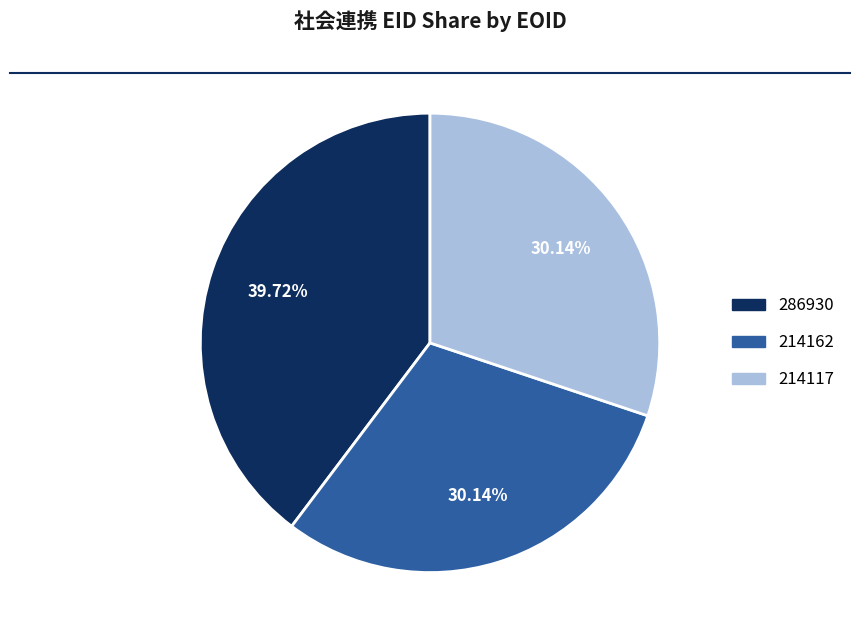

Is there a majority slice in this chart?

No